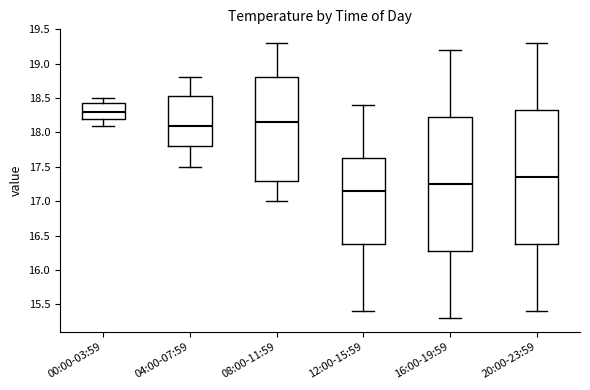

Where does the lower whisker of the box for 20:00-23:59 end on the y-axis? The values are not printed on the chart, so give them approximately, as read against the axis.

15.40